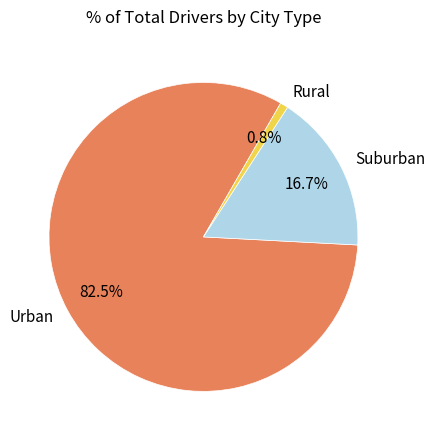

Count the number of slices in the pie.

3